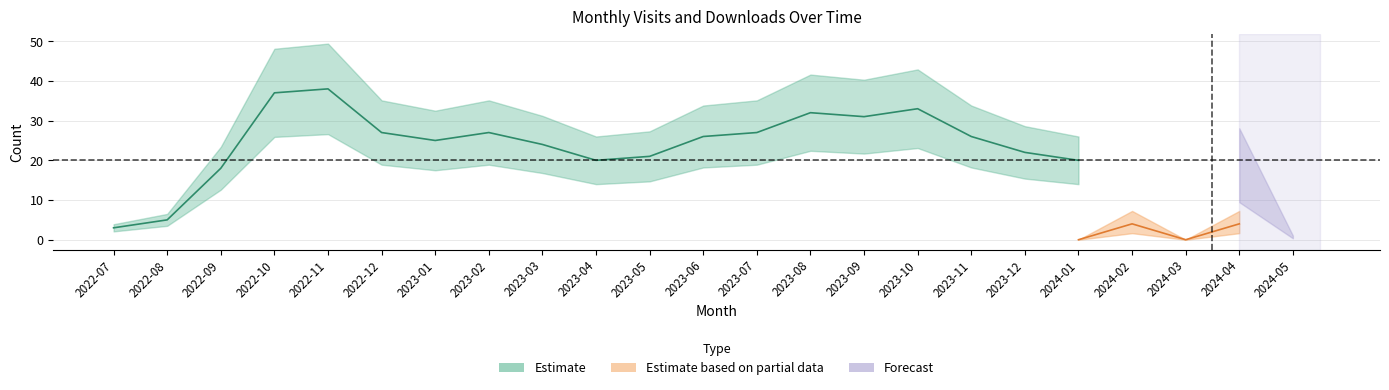

True or false: monthly_visit and monthly_download_resource intersect in this chart.

False